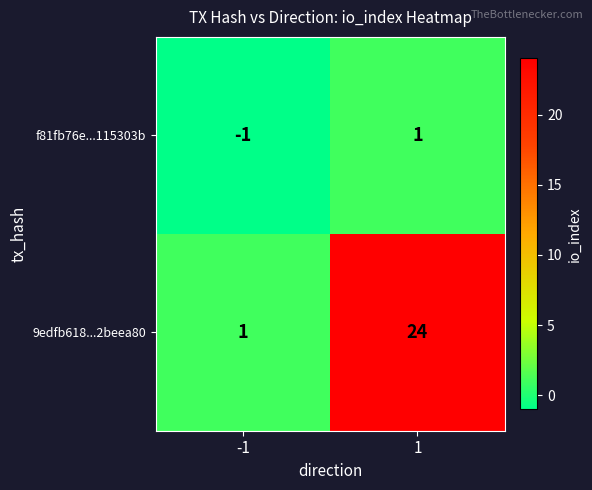

True or false: f81fb76e...115303b has a value of -1 at -1.

True